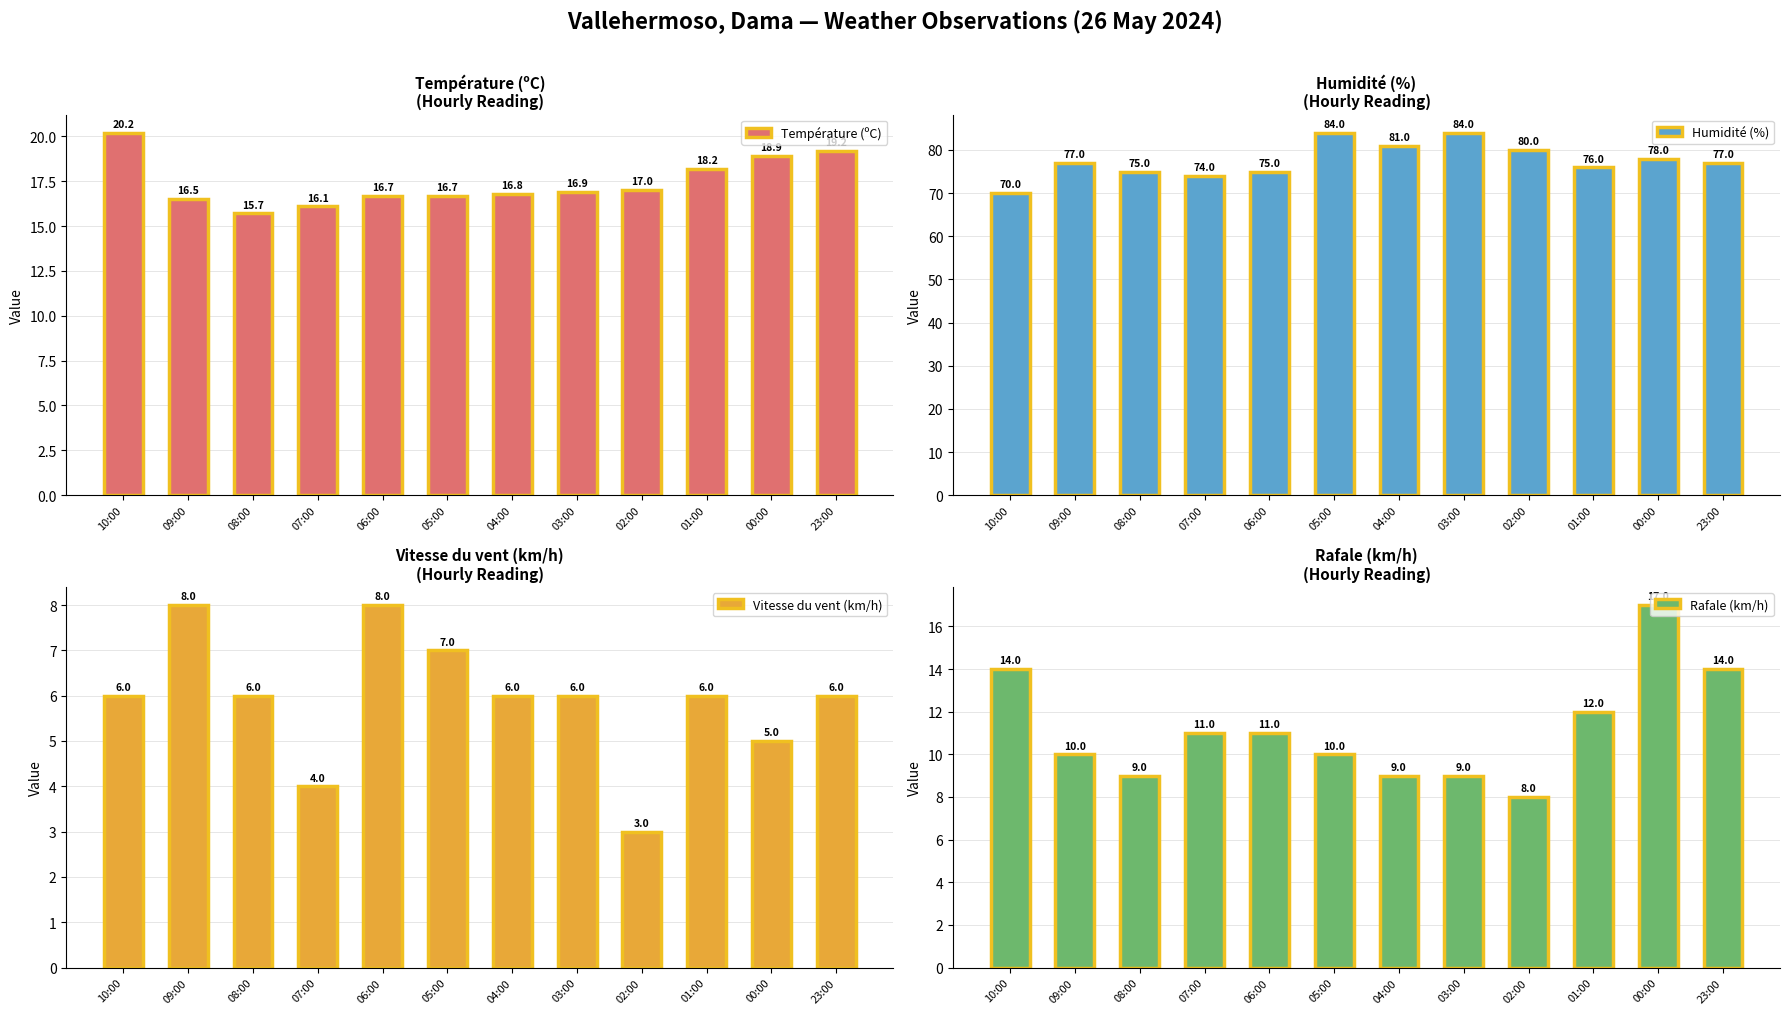

What is the spread (max minus min) of values at 10:00?

64.0